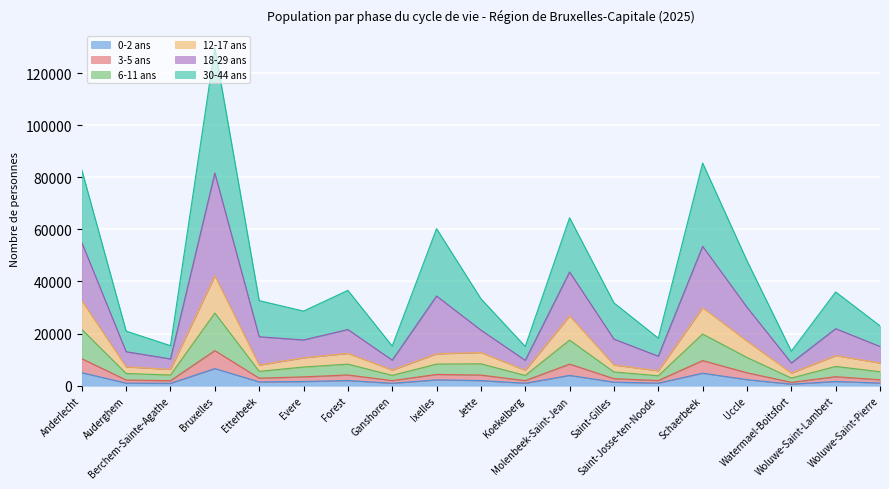

At how many categories does at least one series exceed 98668?

1